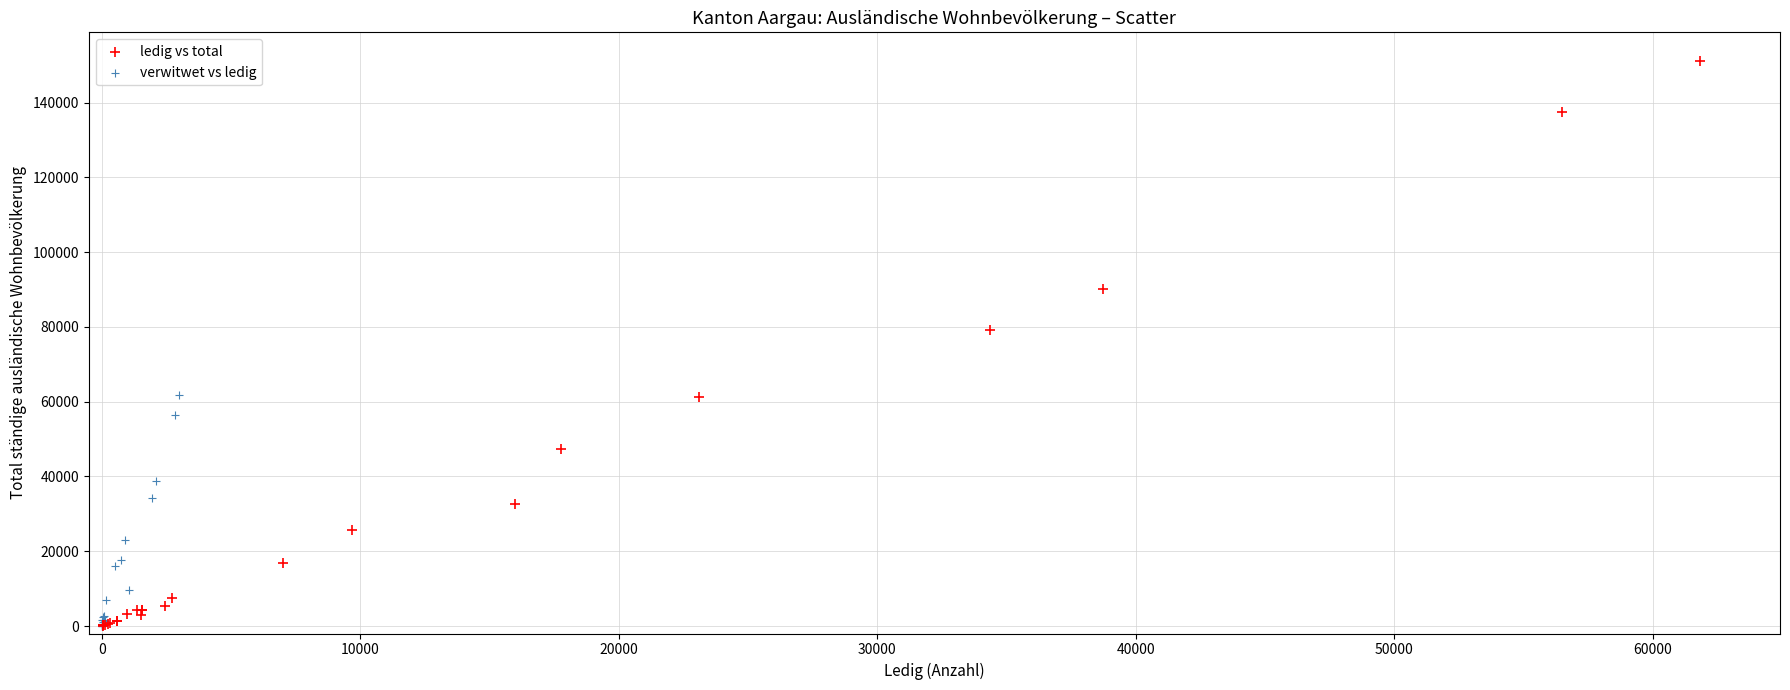

Which series contains the highest Y value?

ledig vs total